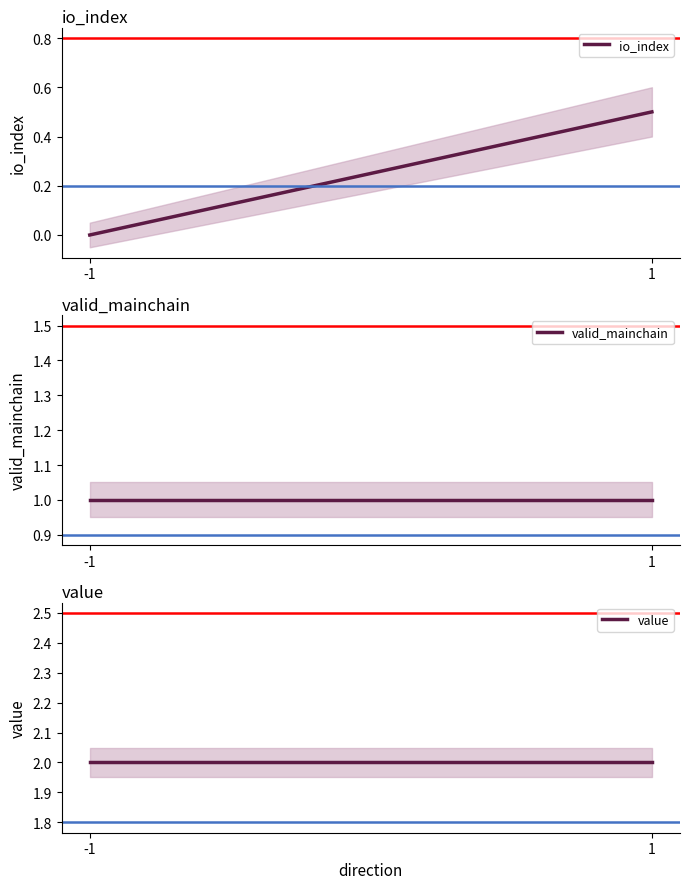

What is the highest value of the value series?

2.0